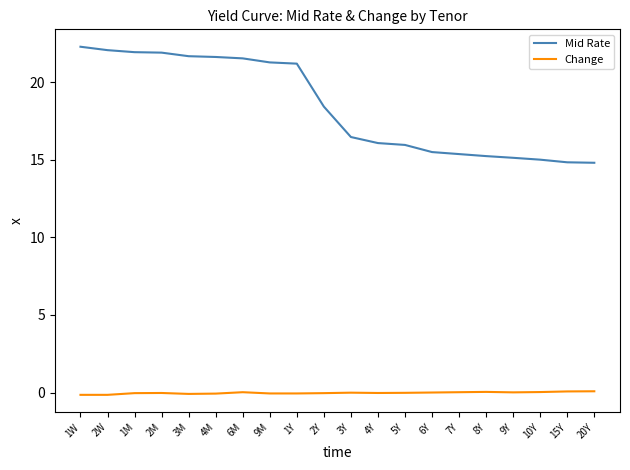

The value of Change at 2Y is -0.0. True or false?

True